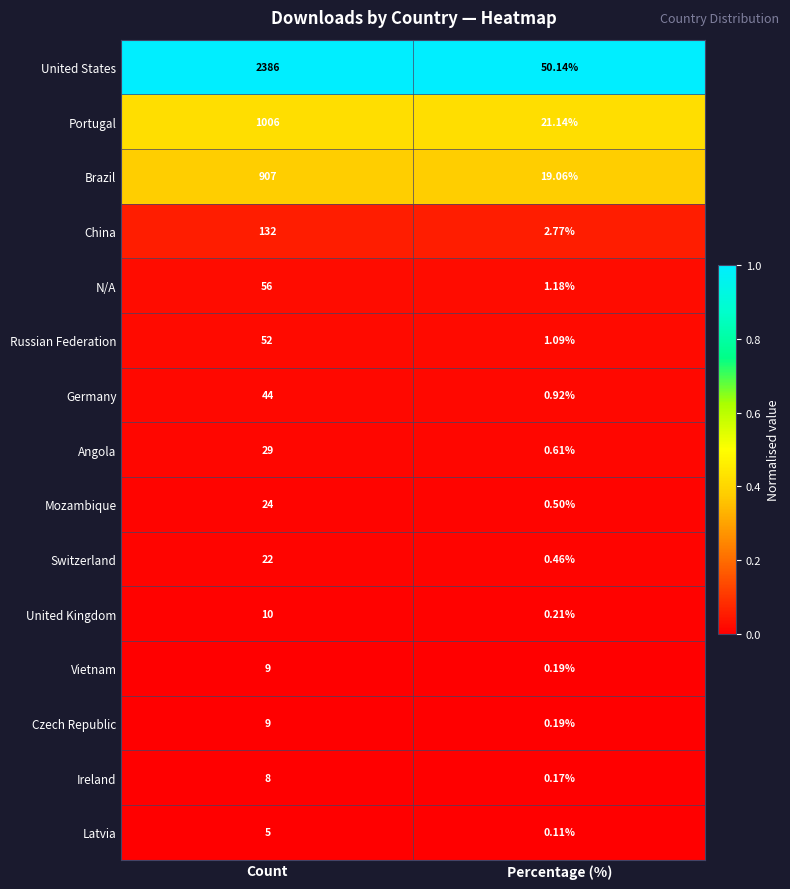

Between Count and Percentage (%), which series saw the biggest shift?

United States